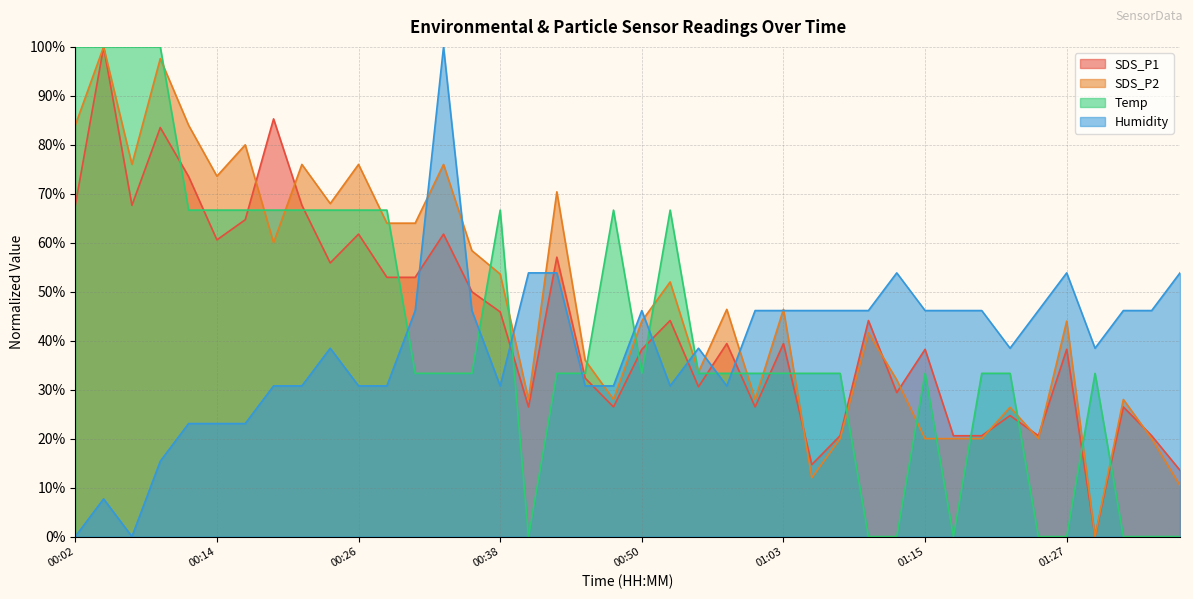

Which series changed the most between 00:21 and 01:00?

SDS_P2